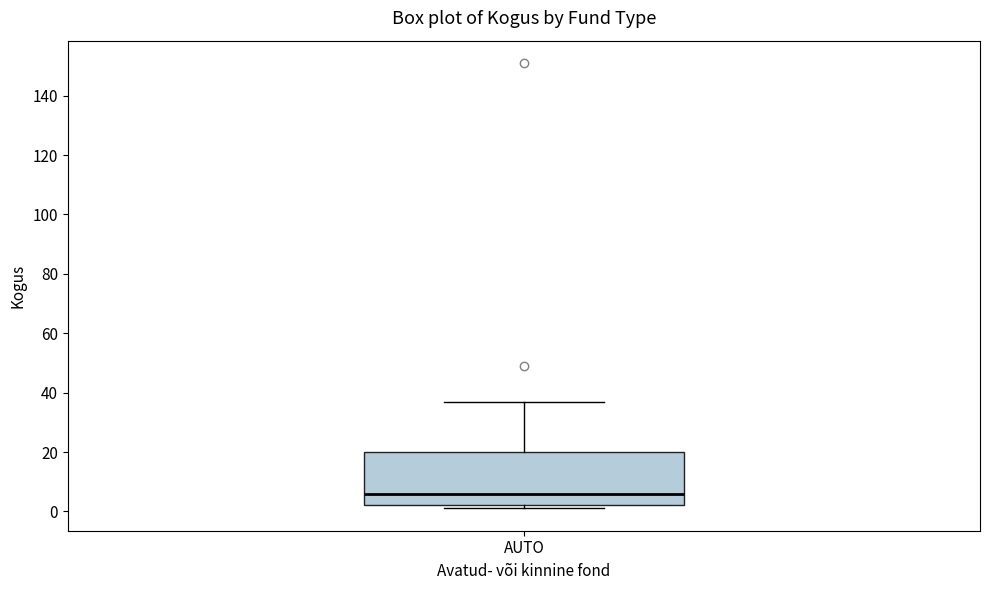

Transcribe this box plot: give where the median line is, the range the box spans, and where the two whiskers end, as read against the y-axis. The values are not printed on the chart, so give them approximately, as read against the axis.

median 6, box 2 to 20, whiskers 2 (just below the box's lower edge) to 38